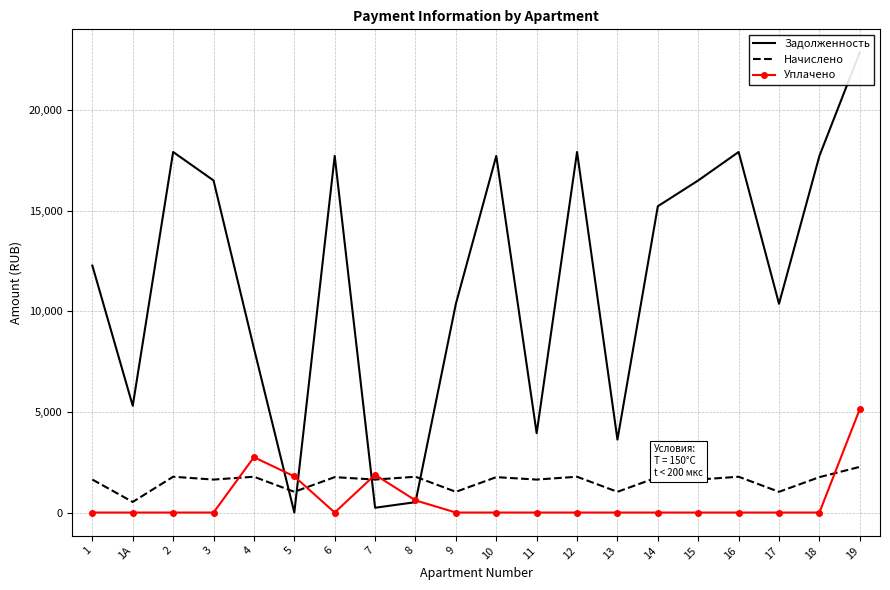

At which label does Уплачено reach its minimum?

1